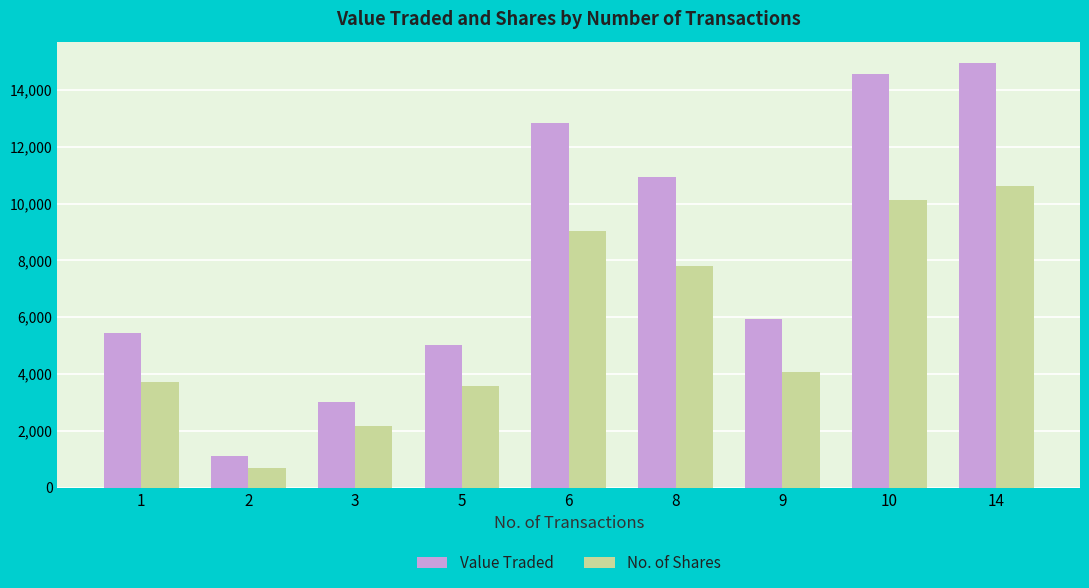

List the series in order of their overall mean, highest first.

Value Traded, No. of Shares